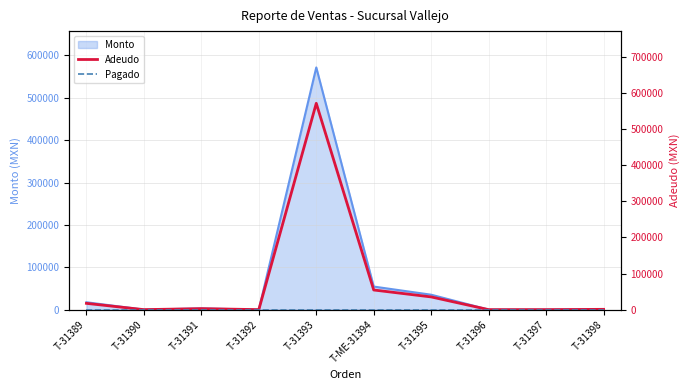

True or false: Adeudo and Pagado cross at least once.

False